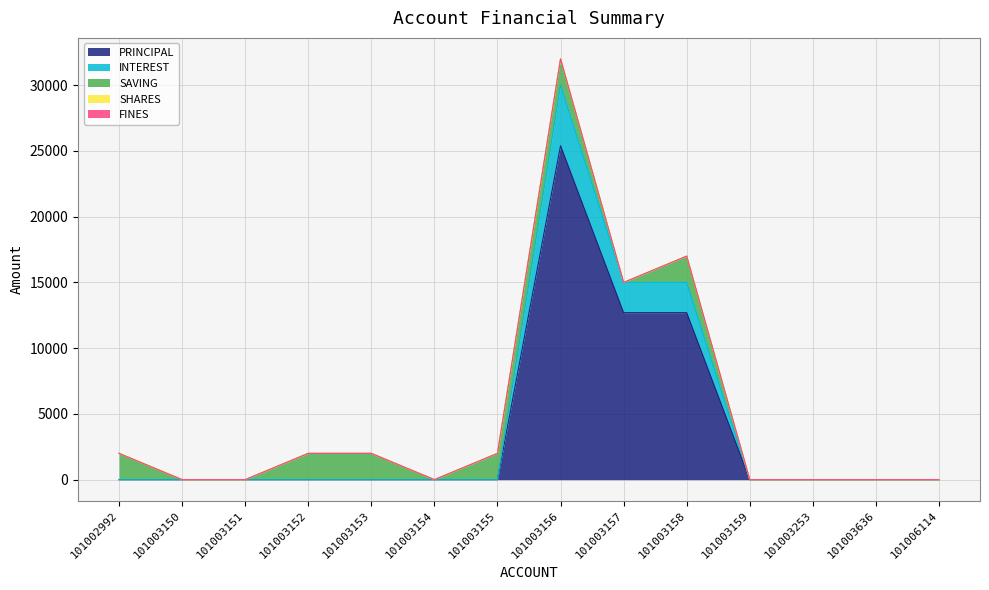

Reading left to right, list all the values displayed in this chart.

PRINCIPAL: 0	0	0	0	0	0	0	25400	12700	12700	0	0	0	0
INTEREST: 0	0	0	0	0	0	0	4600	2300	2300	0	0	0	0
SAVING: 2000	0	0	2000	2000	0	2000	2000	0	2000	0	0	0	0
SHARES: 0	0	0	0	0	0	0	0	0	0	0	0	0	0
FINES: 0	0	0	0	0	0	0	0	0	0	0	0	0	0